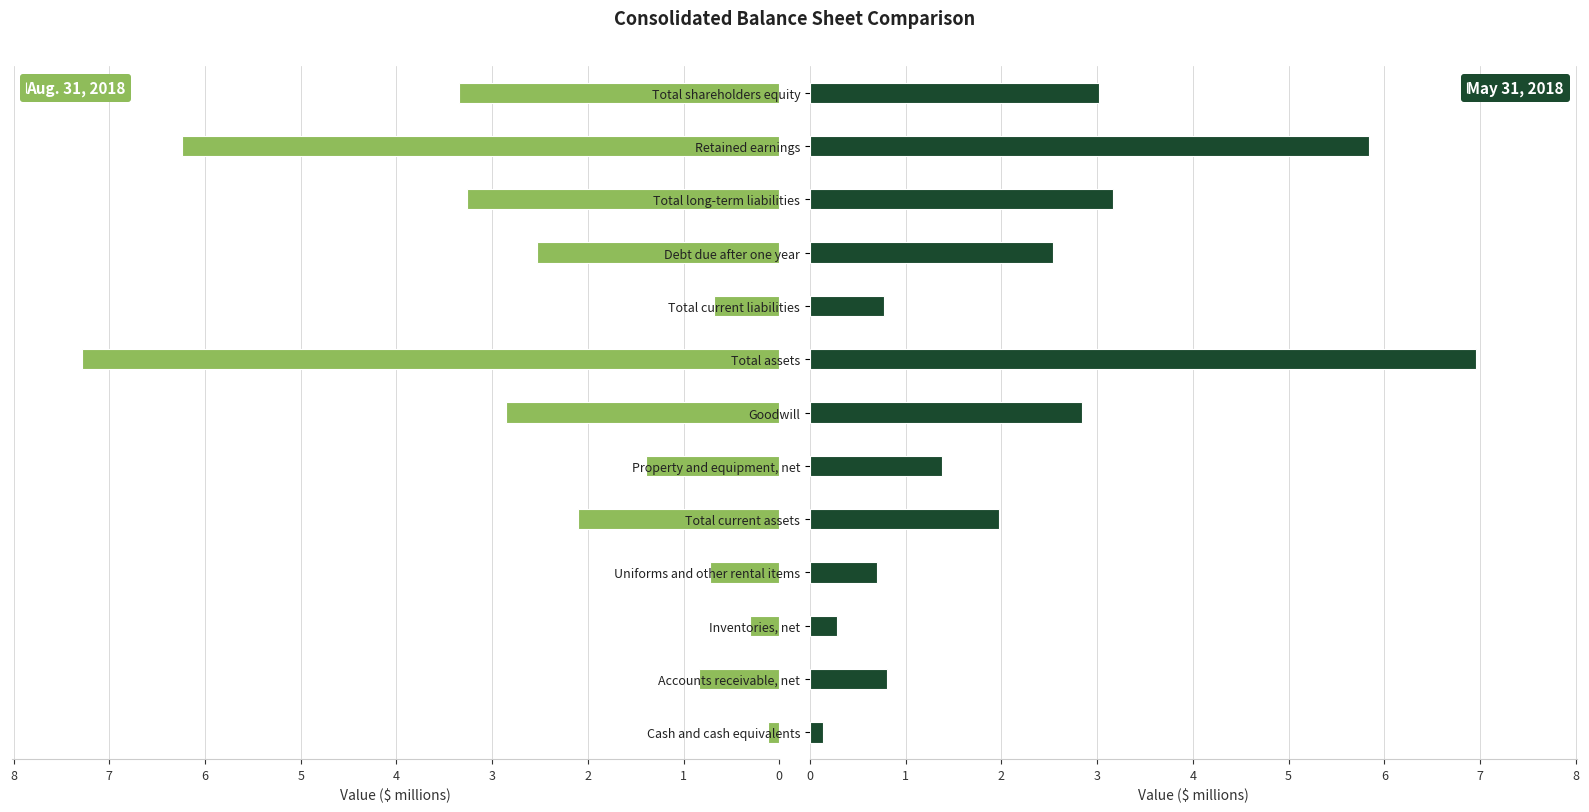

What is the difference between the second highest and minimum values in the May 31, 2018 series?

5.7